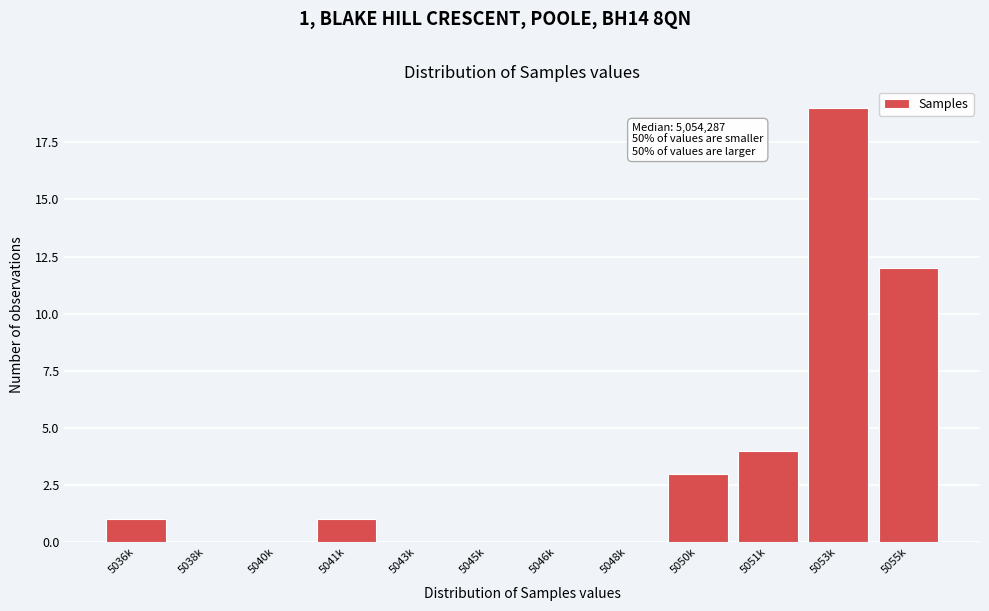

Reading left to right, extract all data points from this chart.

5036k=1	5038k=0	5040k=0	5041k=1	5043k=0	5045k=0	5046k=0	5048k=0	5050k=3	5051k=4	5053k=19	5055k=12